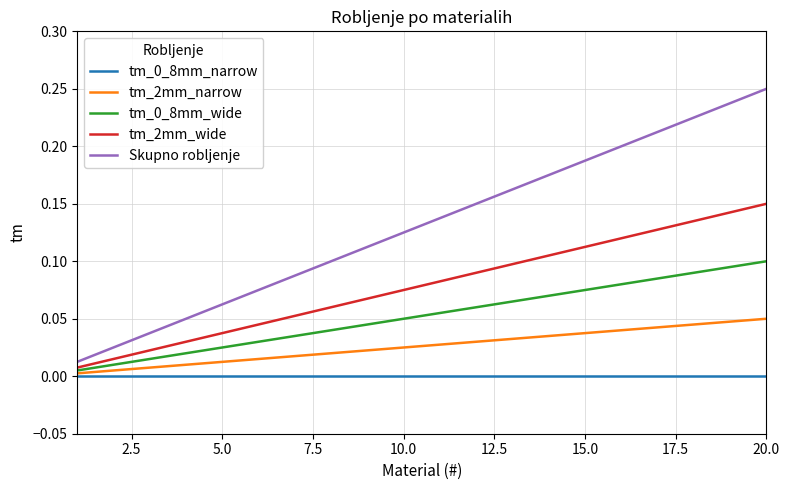

Which series has the largest total across all categories?

Skupno robljenje